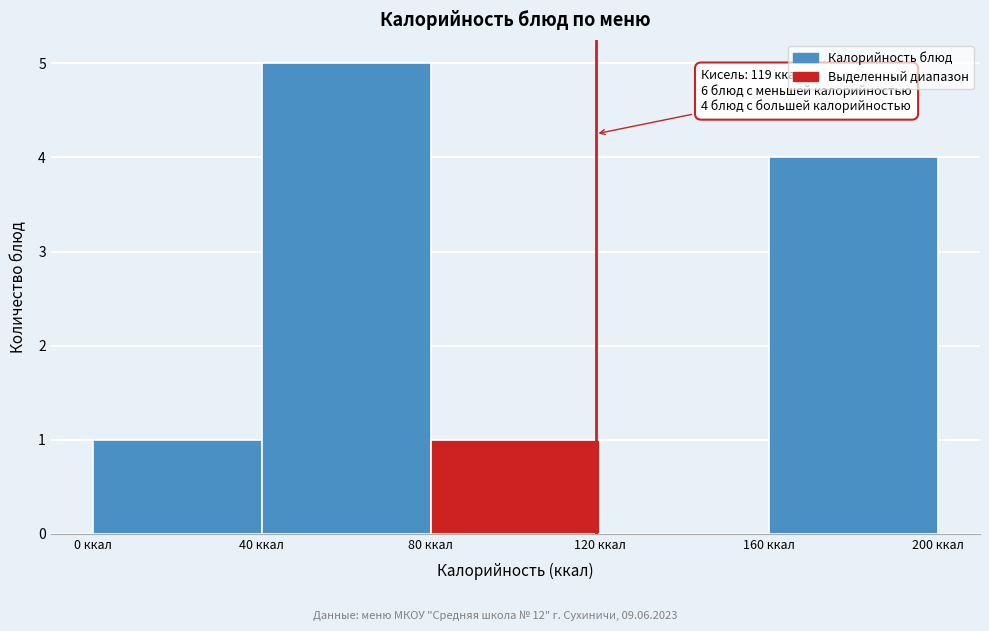

Which range on the x-axis has the tallest bar?

40 to 80